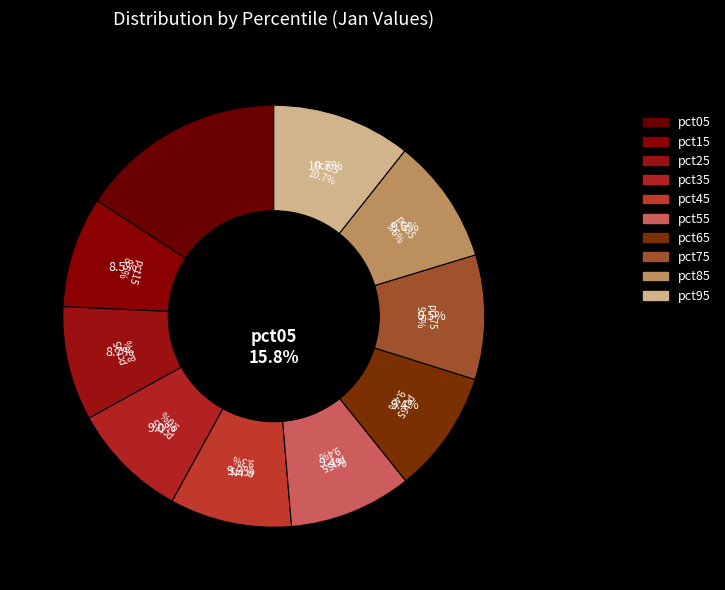

To the nearest percent, what is the combined percentage of pct35 and pct25?

18%